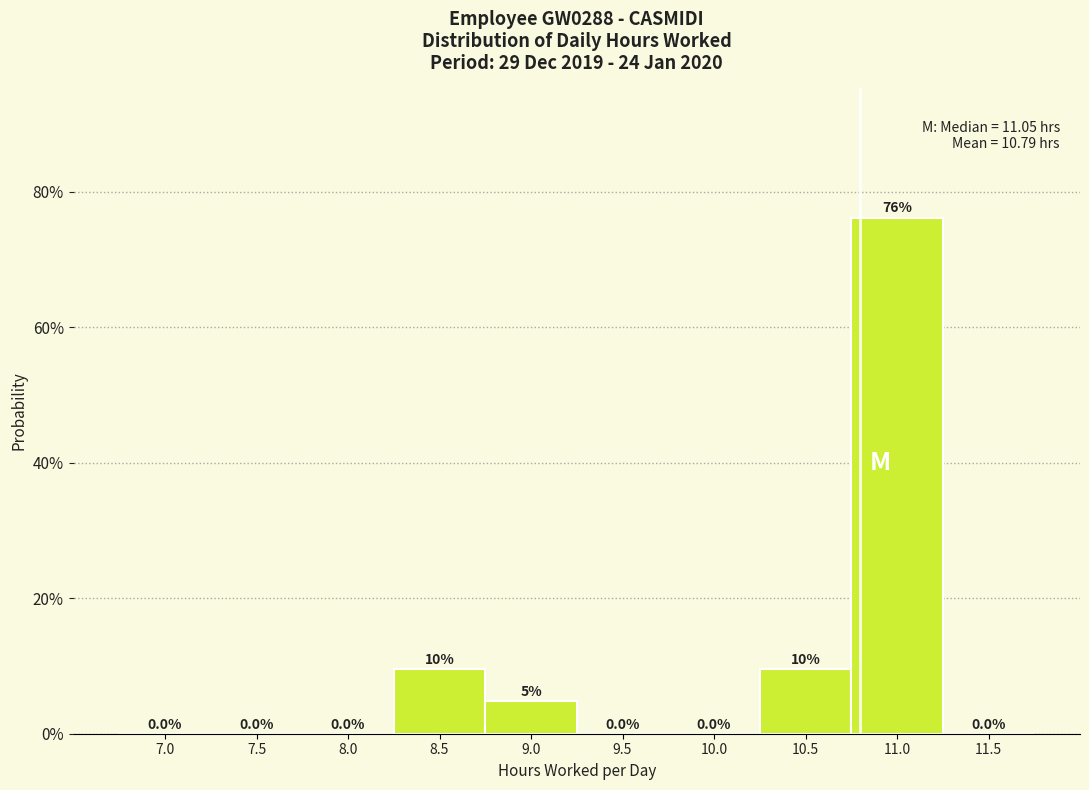

True or false: the data shows 114.6 at 11.0.

False